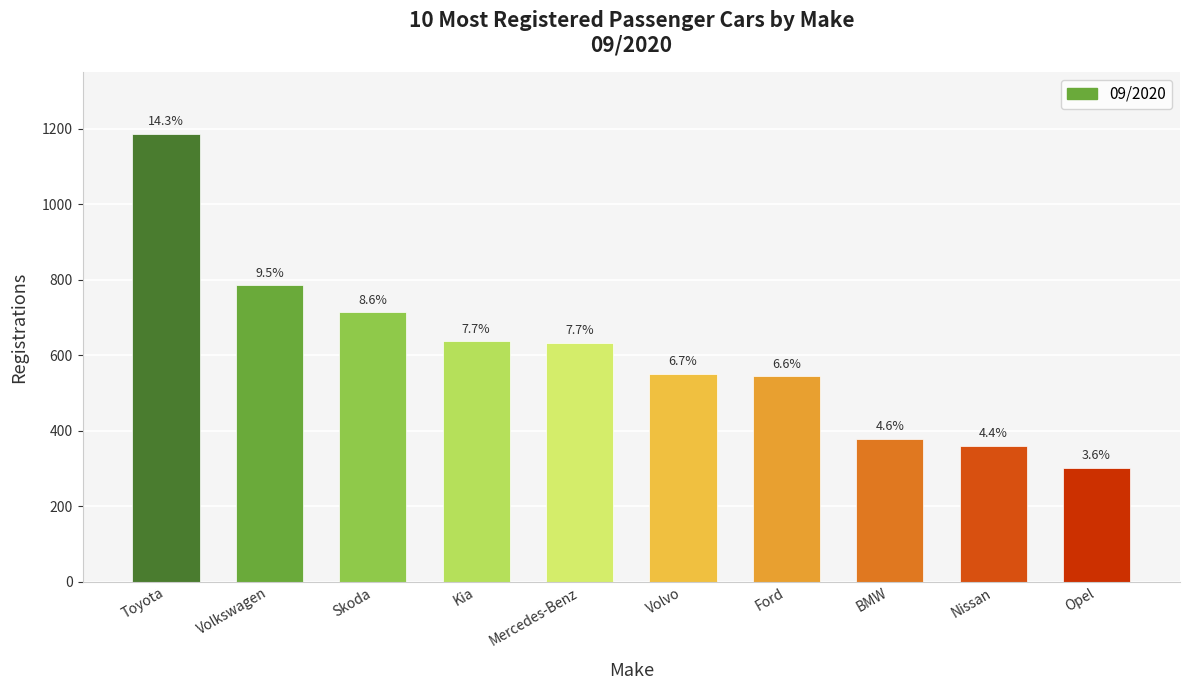

List the labels in order of value, largest first.

Toyota, Volkswagen, Skoda, Kia, Mercedes-Benz, Volvo, Ford, BMW, Nissan, Opel